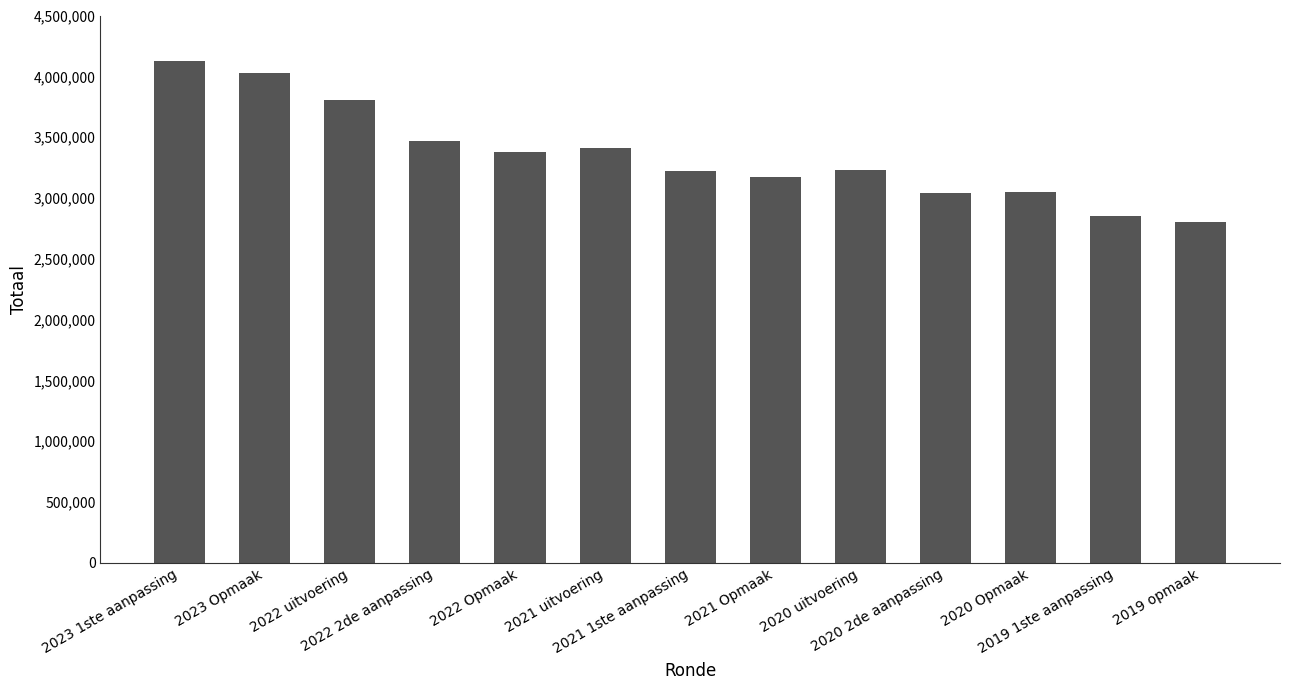

What is the label of the 10th bar from the right?

2022 2de aanpassing